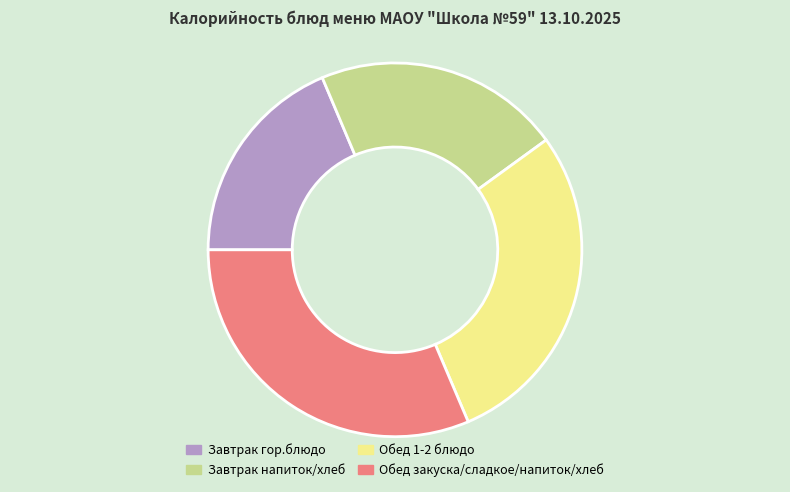

Do Завтрак гор.блюдо and Обед 1-2 блюдо together represent more than half of the pie?

No